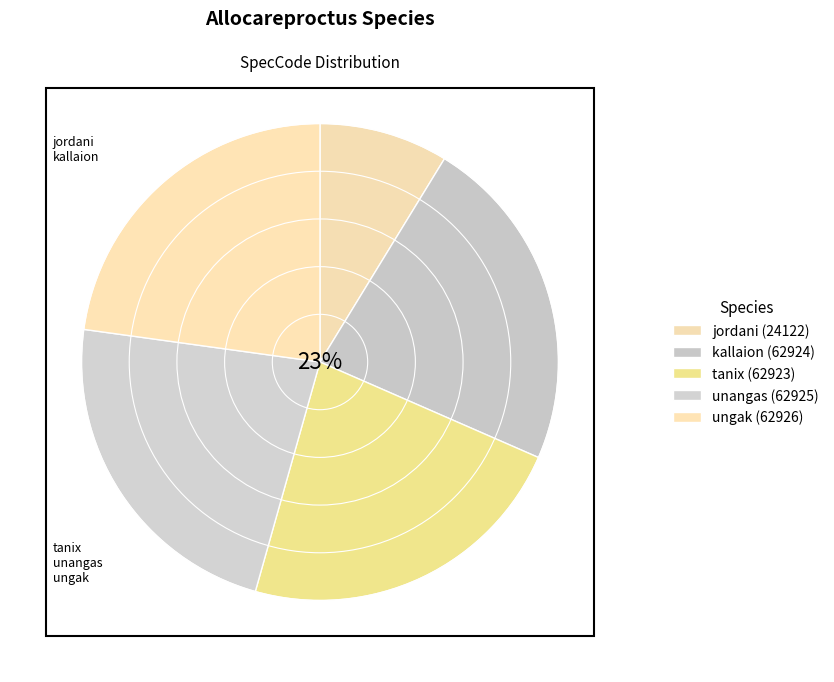

To the nearest percent, what portion does kallaion represent?

23%